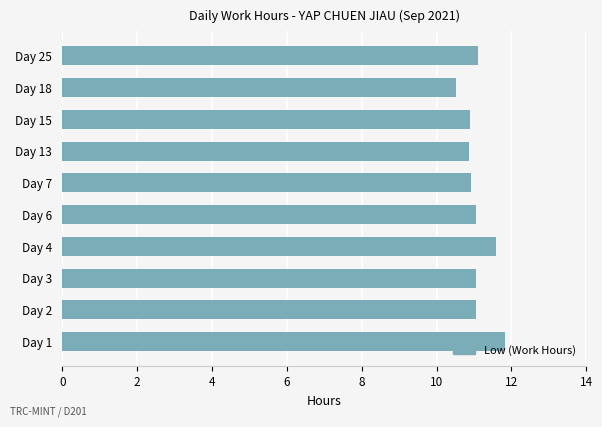

The chart shows a value of 7.3 at Day 25. True or false?

False